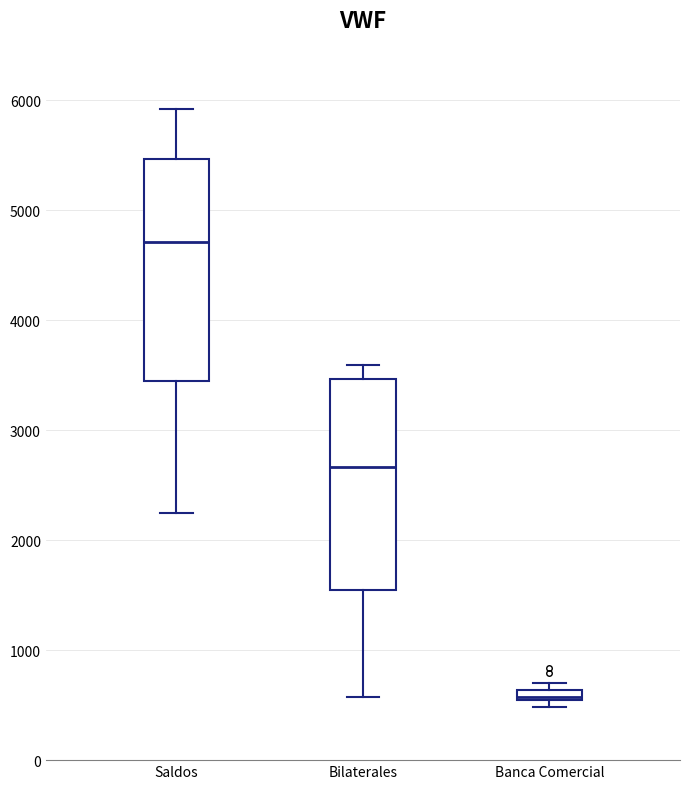

Which box's median line is the lowest?

Banca Comercial